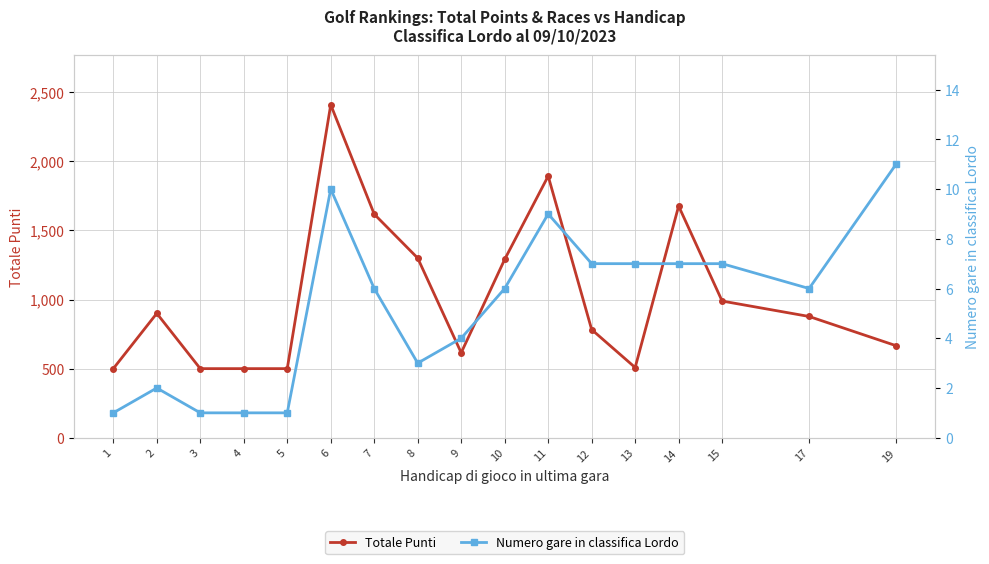

List the series in order of their overall mean, highest first.

Totale Punti, Numero gare in classifica Lordo